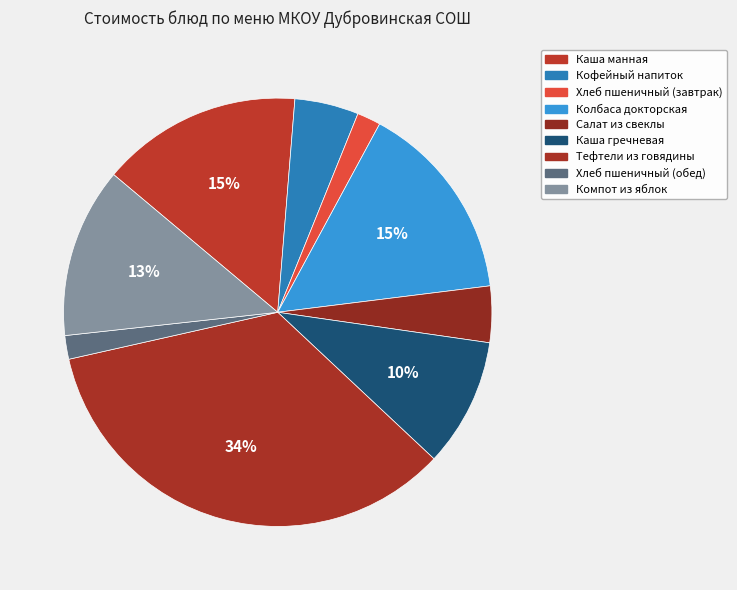

How many segments does this pie chart have?

9